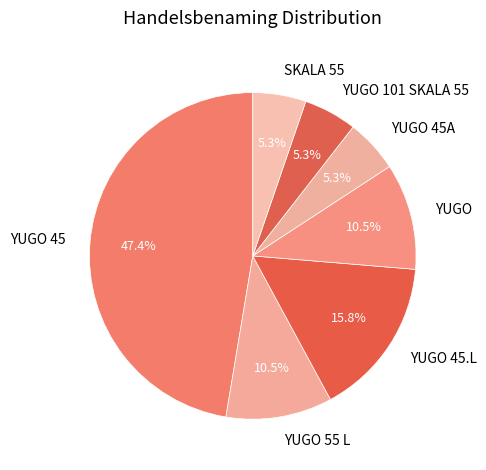

To the nearest percent, what percentage of the pie is YUGO 45.L?

16%